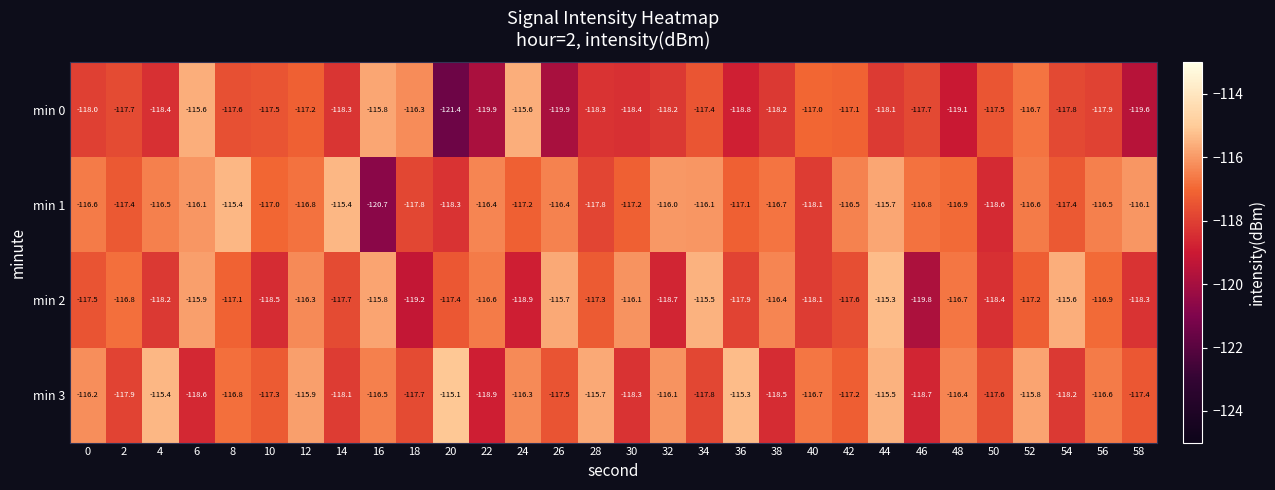

Count the number of data series in this chart.

4